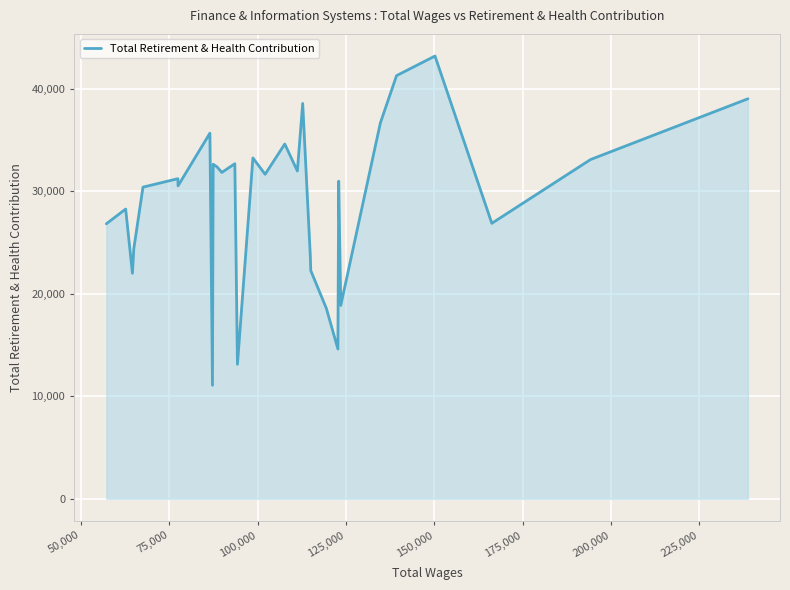

What is the smallest value displayed?

11074